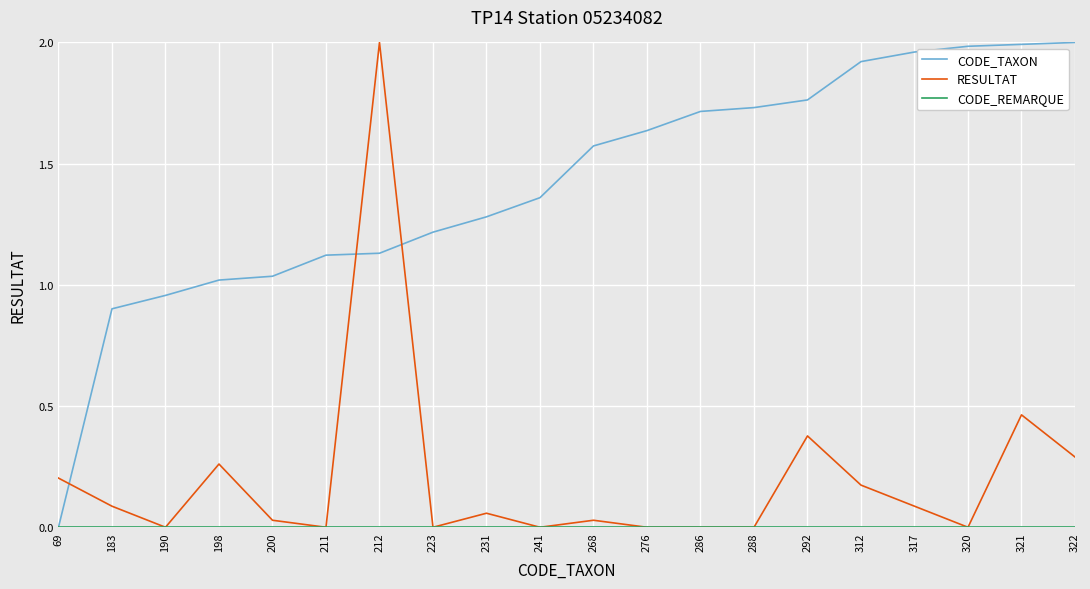

After their last crossing, which series has the higher values: CODE_TAXON or RESULTAT?

CODE_TAXON